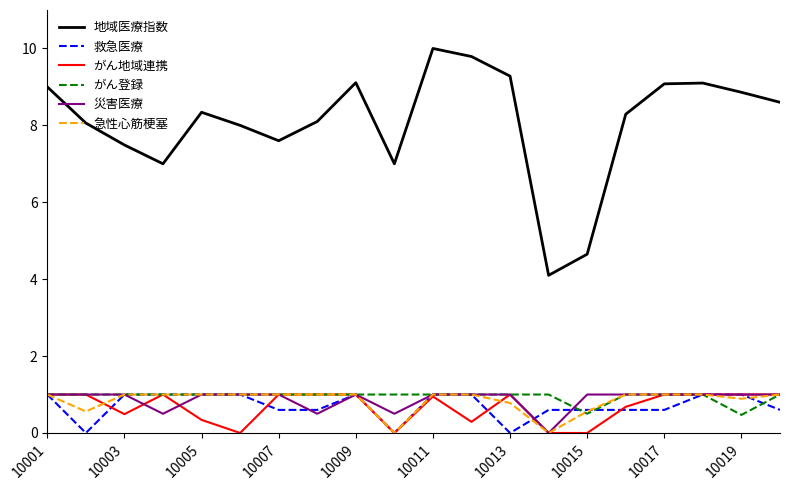

True or false: 地域医療指数 and 急性心筋梗塞 intersect in this chart.

False